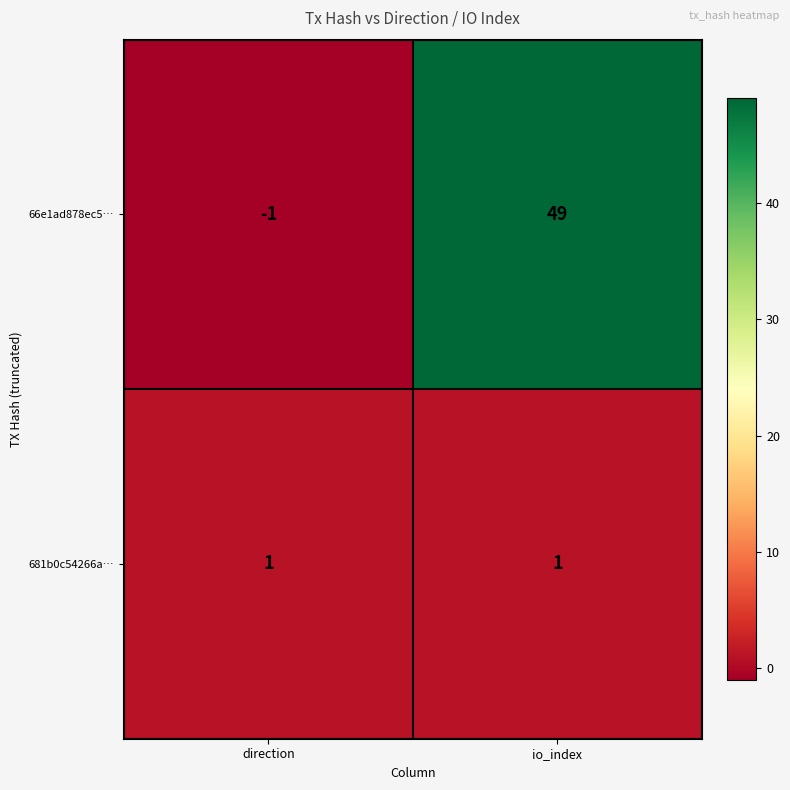

At which label is 66e1ad878ec5… closest to 24?

direction